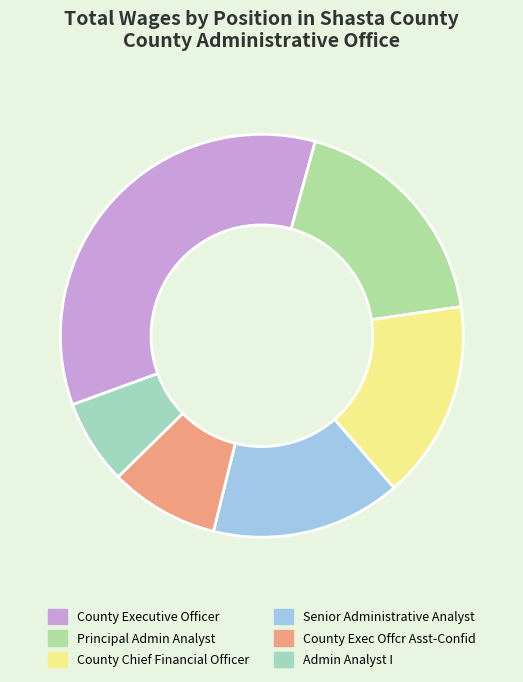

Which slice is the smallest?

Admin Analyst I